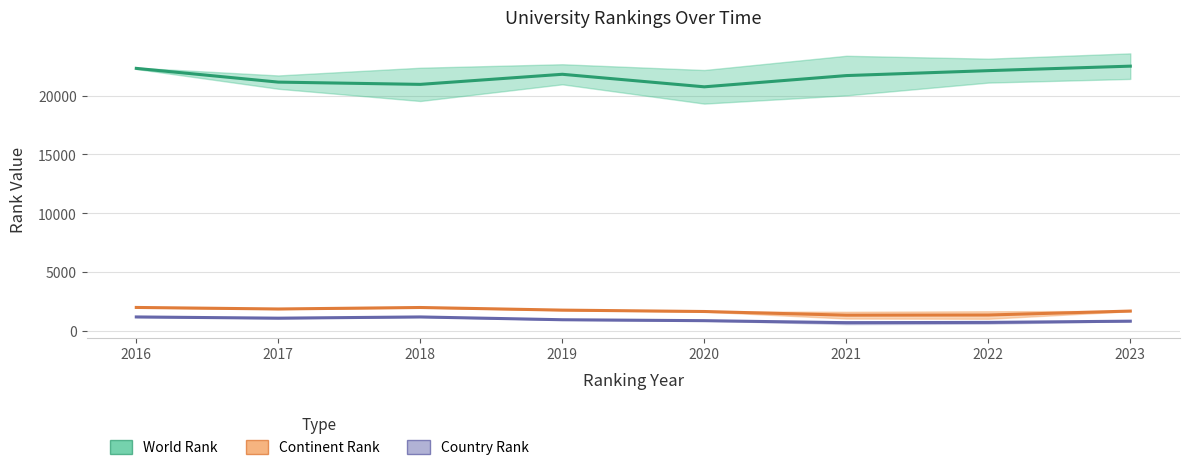

What is the difference between the highest and lowest values at 2020?

19880.0